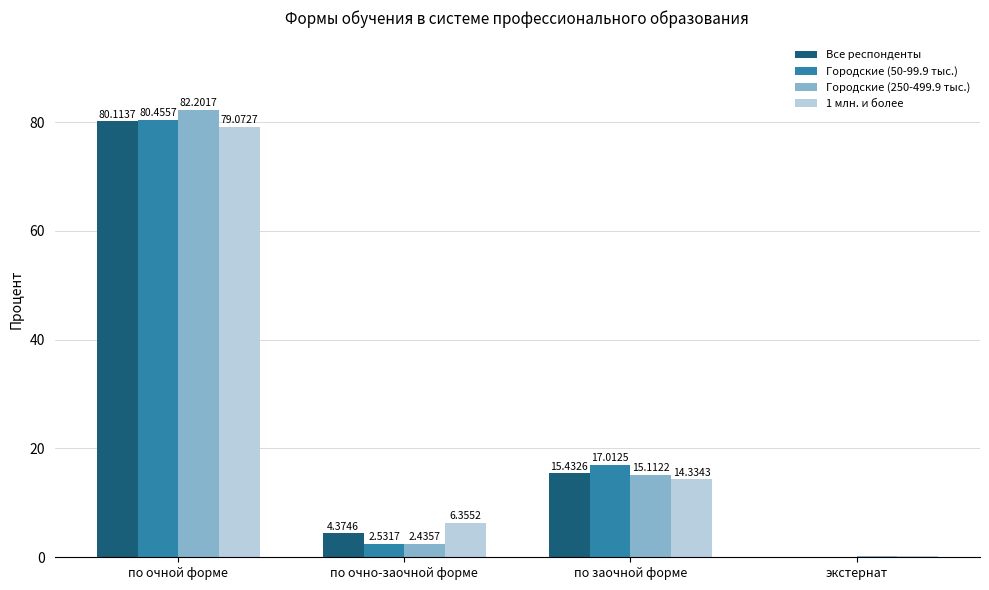

At which label does 1 млн. и более reach its peak?

по очной форме